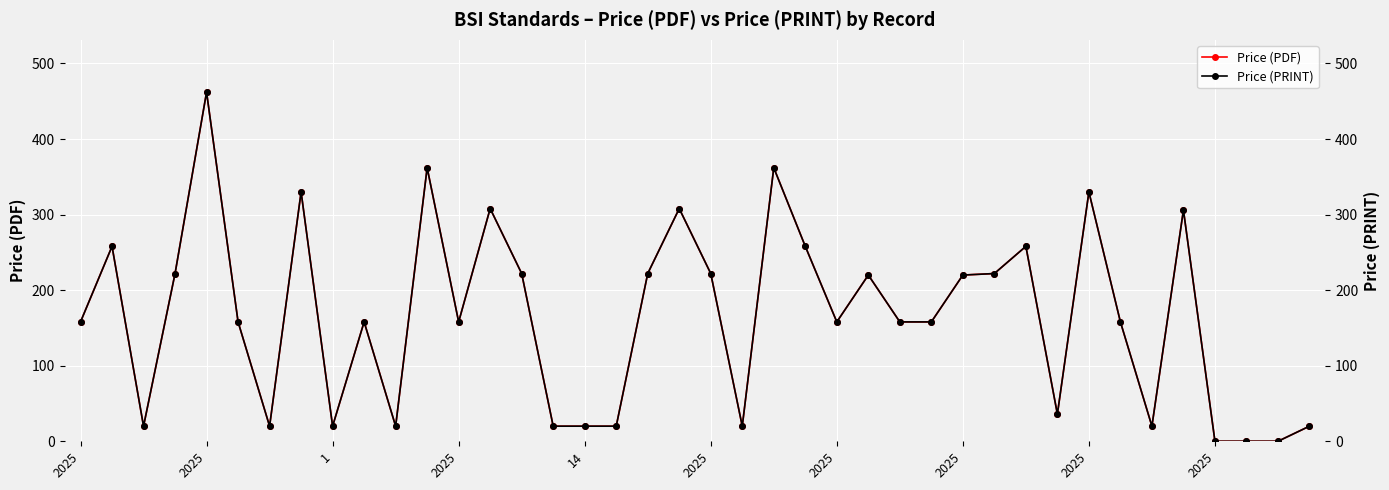

Where is the first local maximum for Price (PDF)?

2025